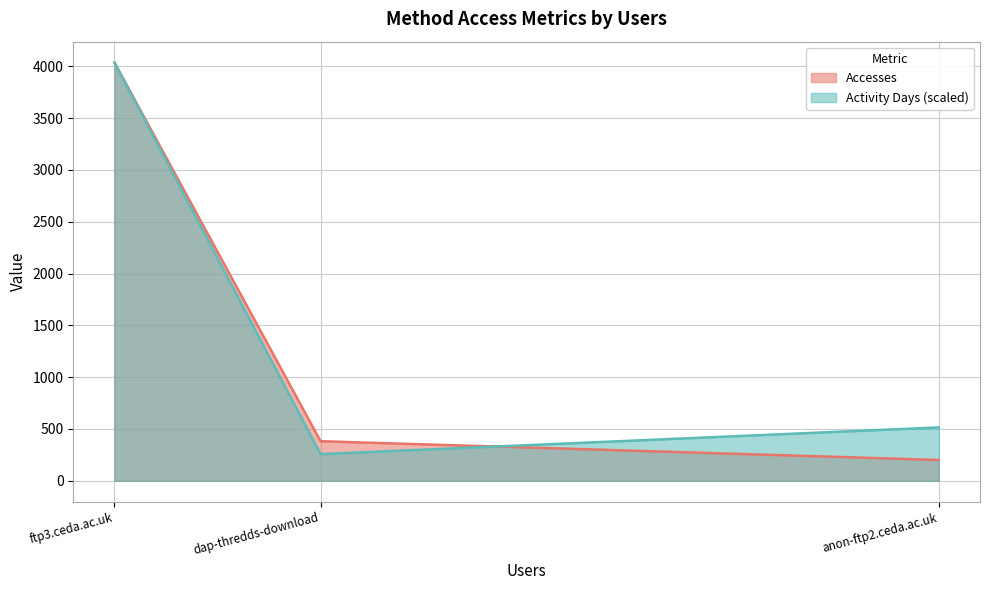

What are all the series names shown in the legend?

Accesses, Activity Days (scaled)